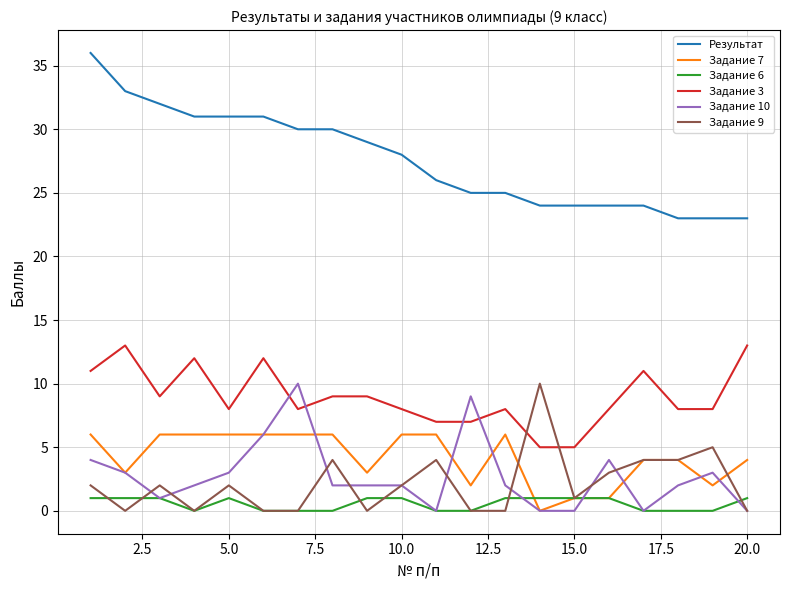

Which series has the largest total across all categories?

Результат